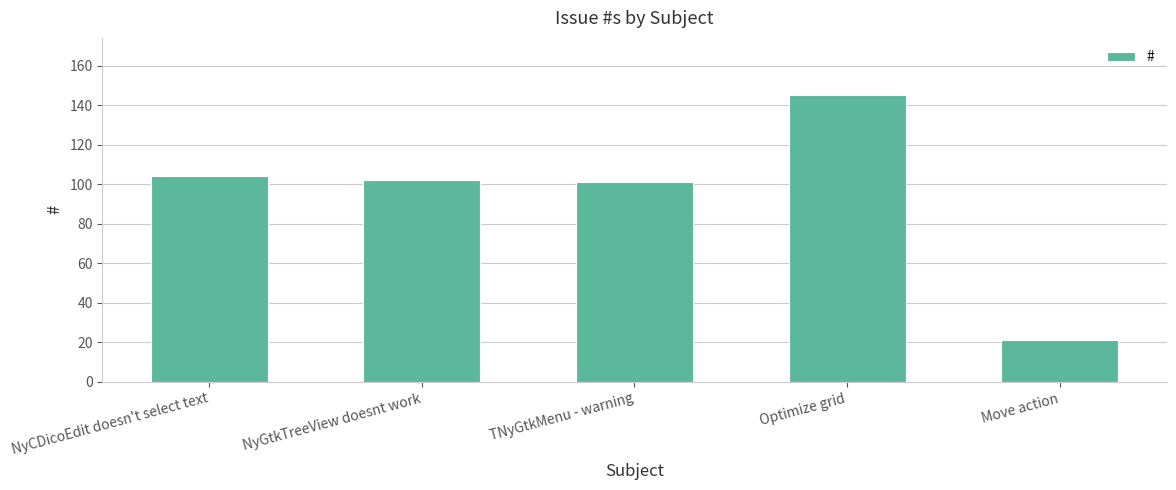

What is the change in value from NyGtkTreeView doesnt work to Move action?

-81